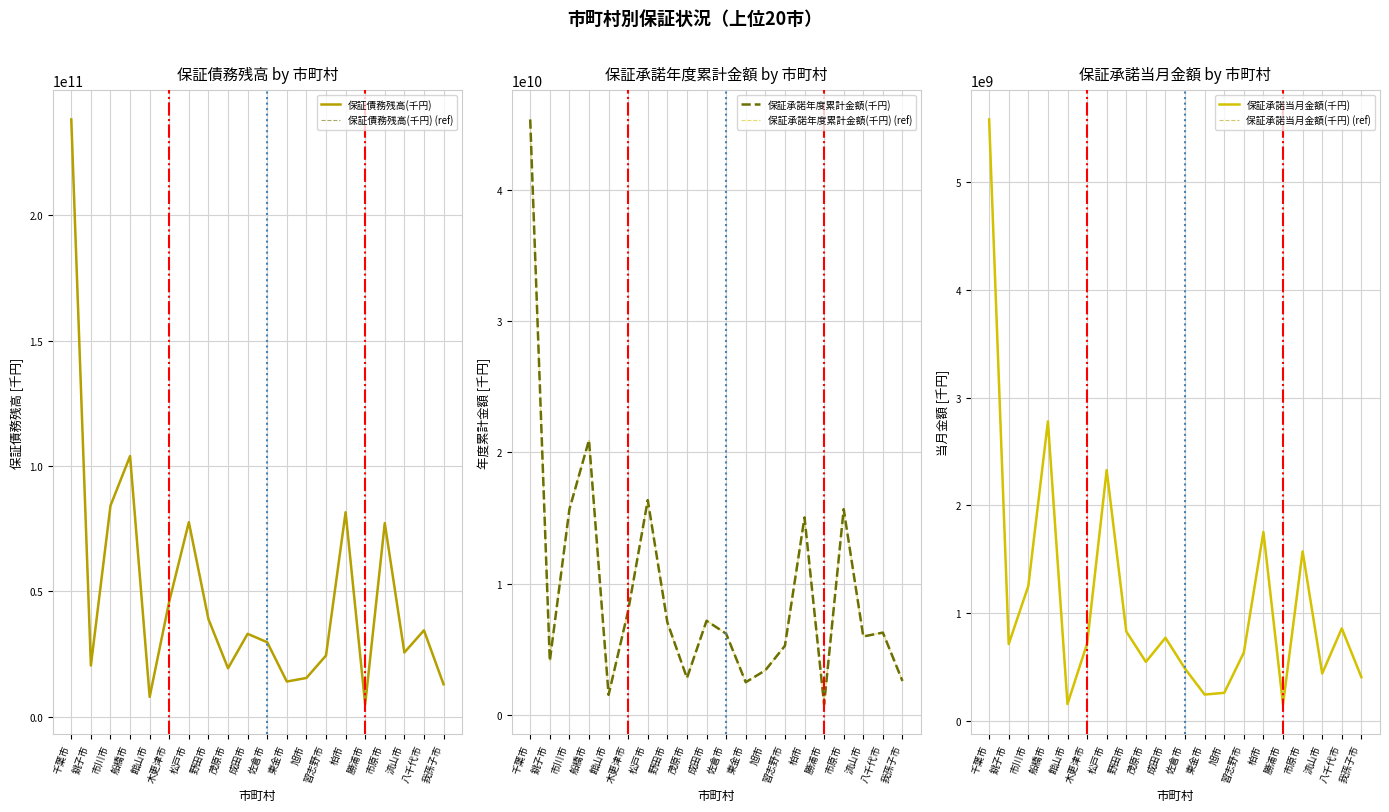

Which series has the largest total across all categories?

保証債務残高(千円)